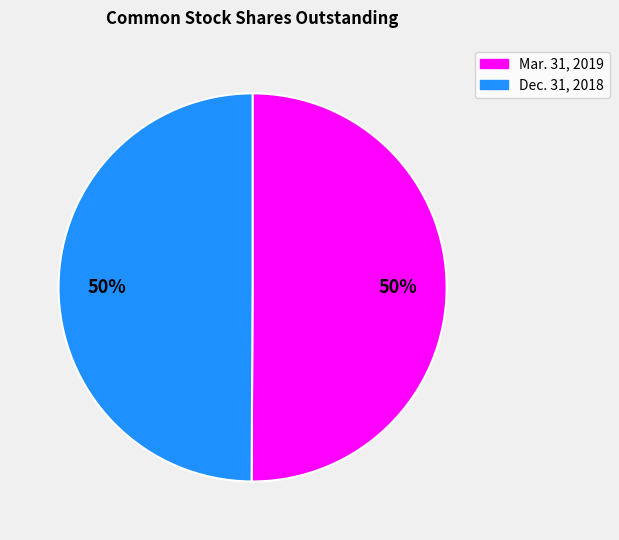

Approximately how many times larger is the value at Dec. 31, 2018 compared to Mar. 31, 2019?

1.0